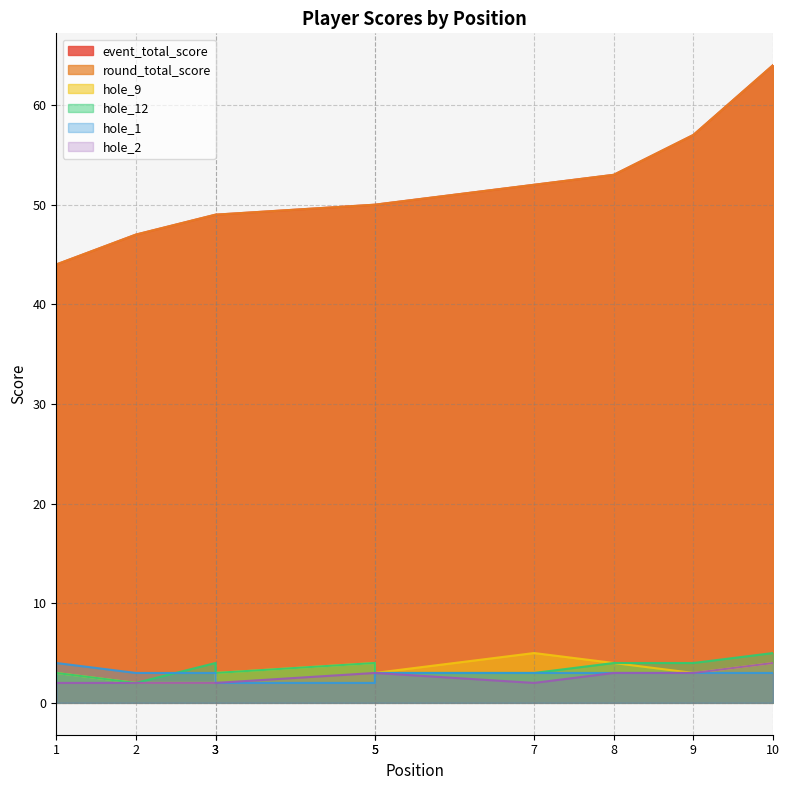

True or false: hole_12 and event_total_score cross at least once.

False